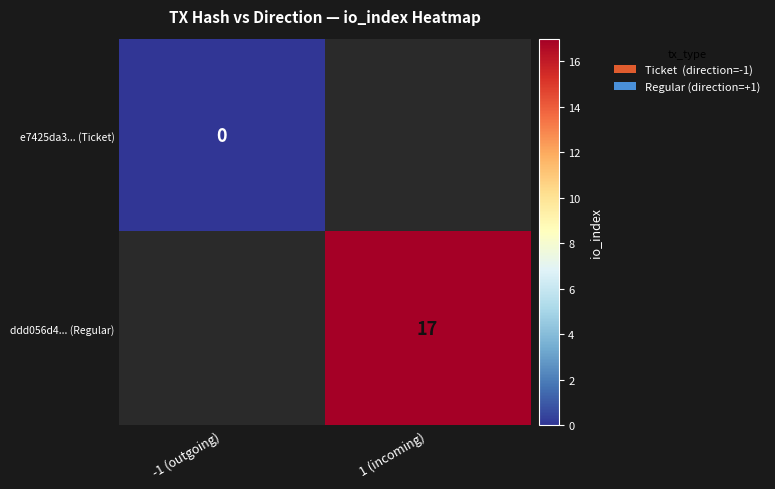

Which label corresponds to the smallest value in the chart?

-1 (outgoing)